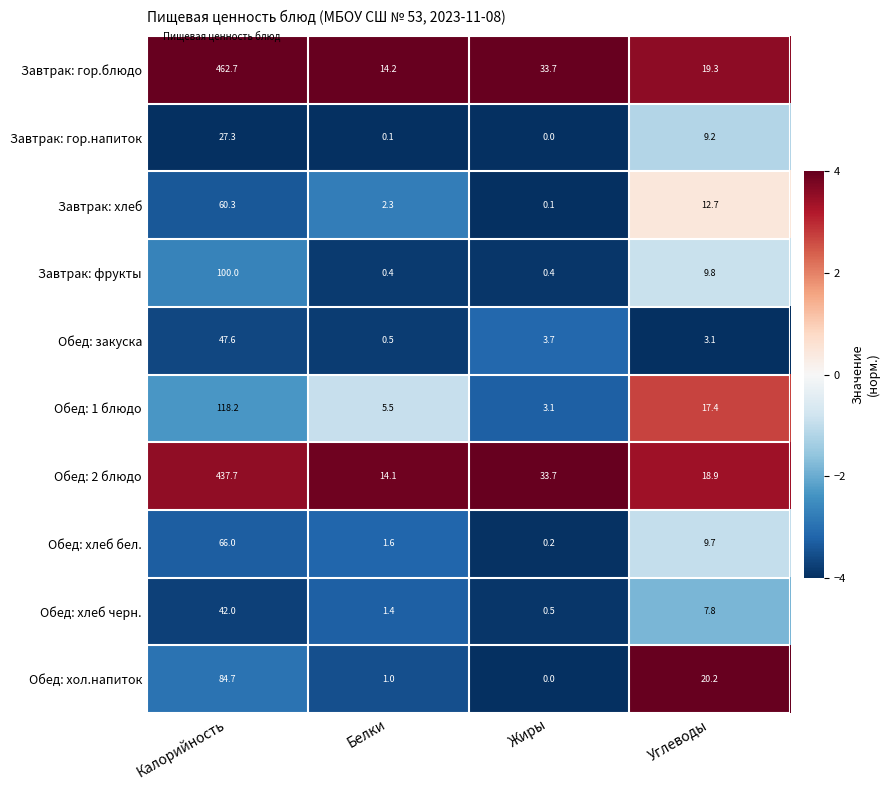

Between Калорийность and Белки, which series saw the biggest shift?

Завтрак: гор.блюдо